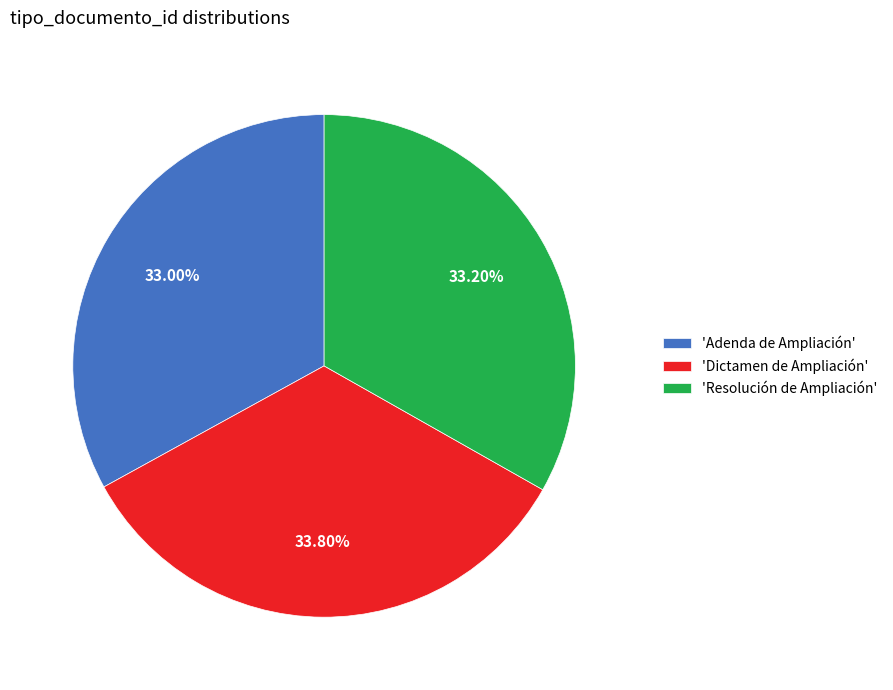

Which has a higher value, 'Dictamen de Ampliación' or 'Resolución de Ampliación'?

'Dictamen de Ampliación'